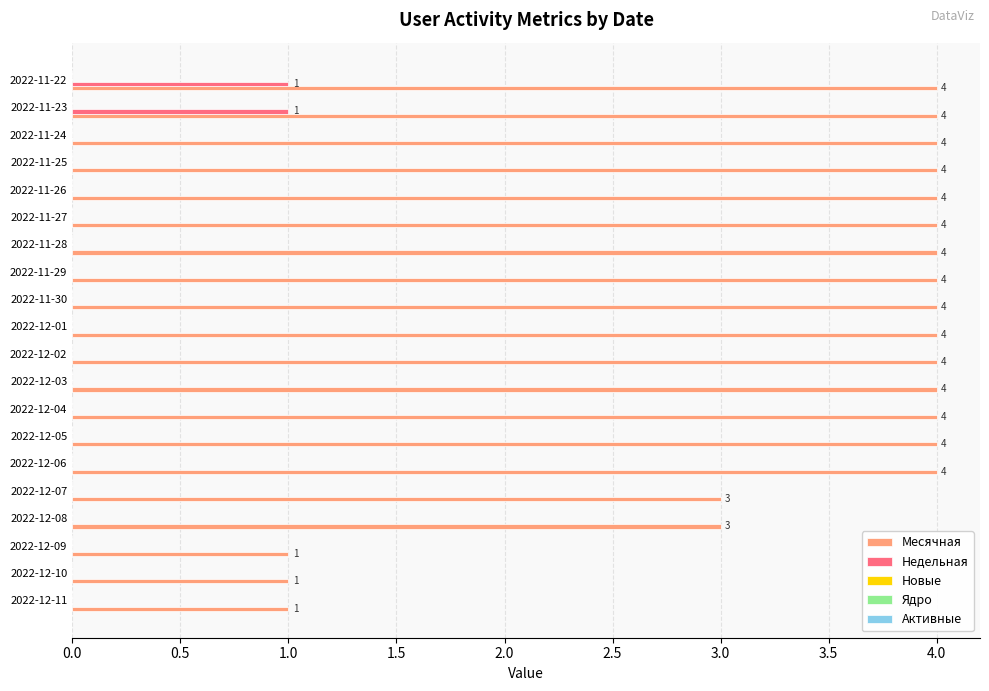

Is it true that Недельная equals -1 at 2022-12-11?

False